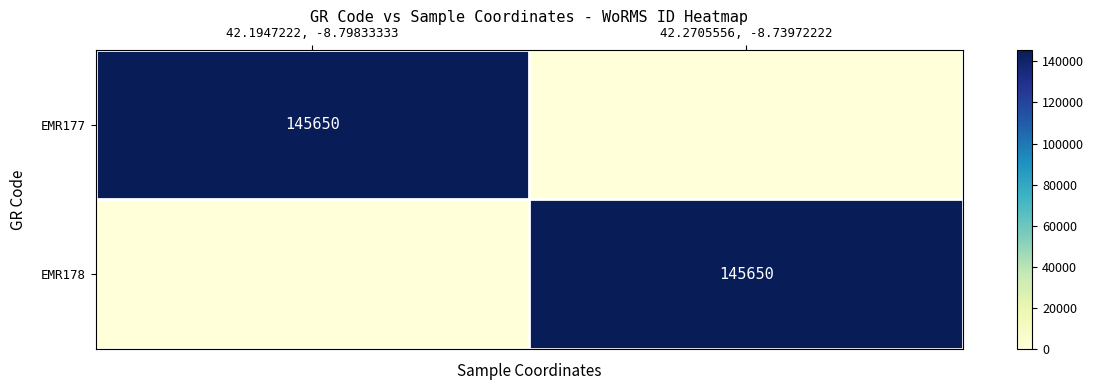

The EMR177 series shows 81289 at 42.1947222, -8.79833333. True or false?

False